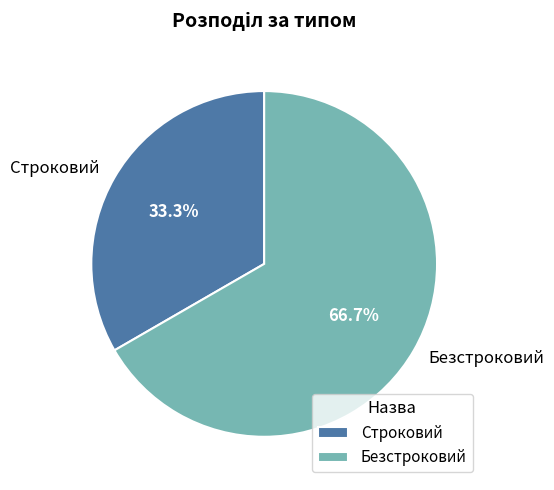

To the nearest percent, what percentage of the pie is Строковий?

33%